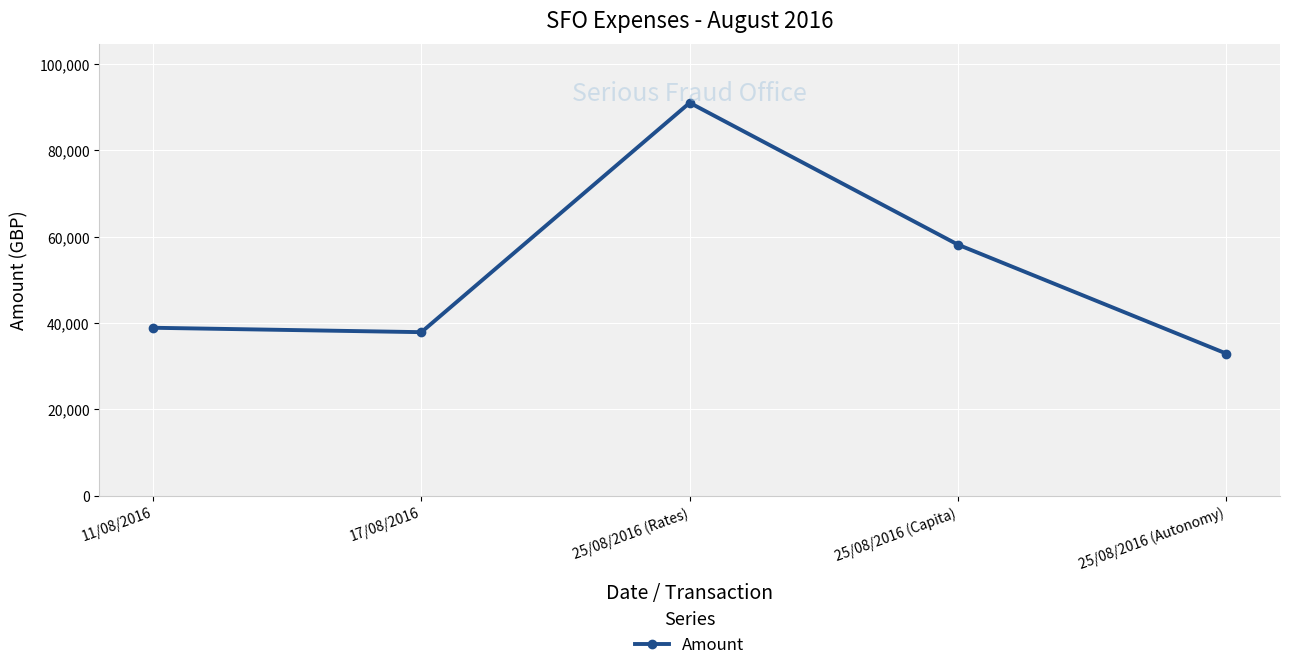

List the labels in order of value, smallest first.

25/08/2016 (Autonomy), 17/08/2016, 11/08/2016, 25/08/2016 (Capita), 25/08/2016 (Rates)